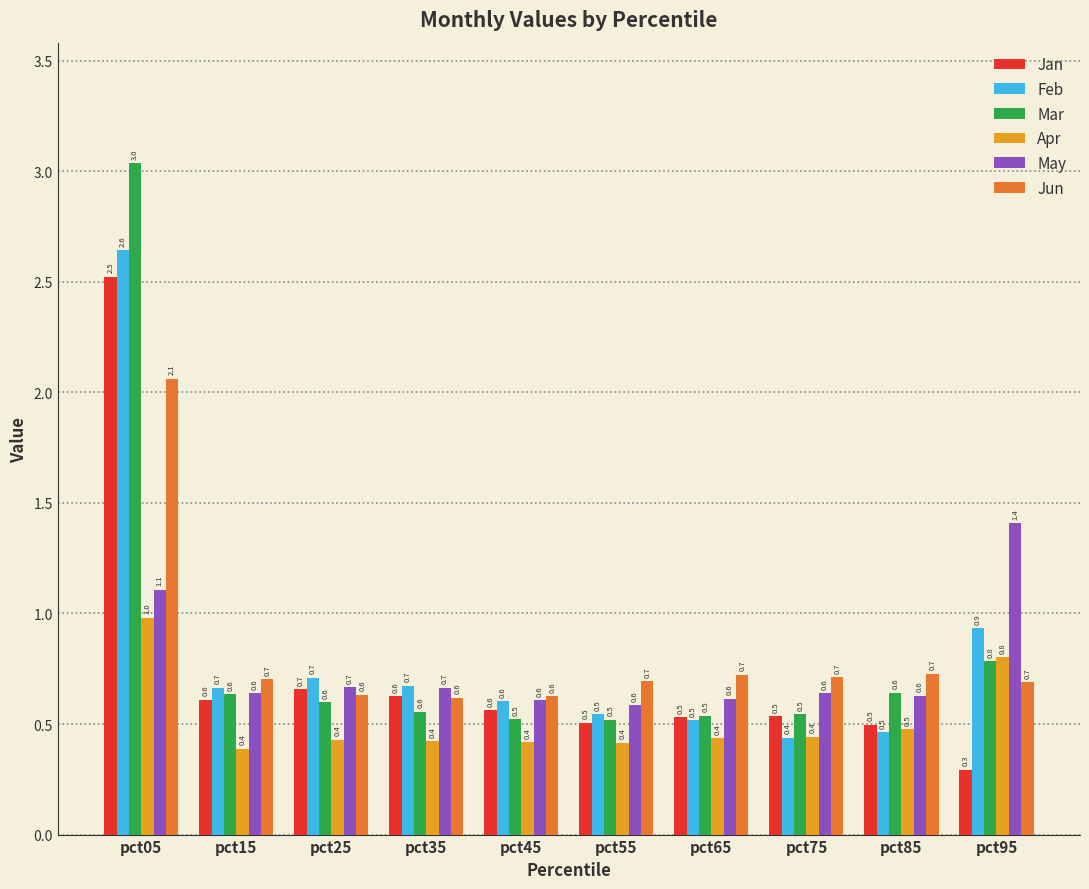

Does the chart contain any negative values?

No